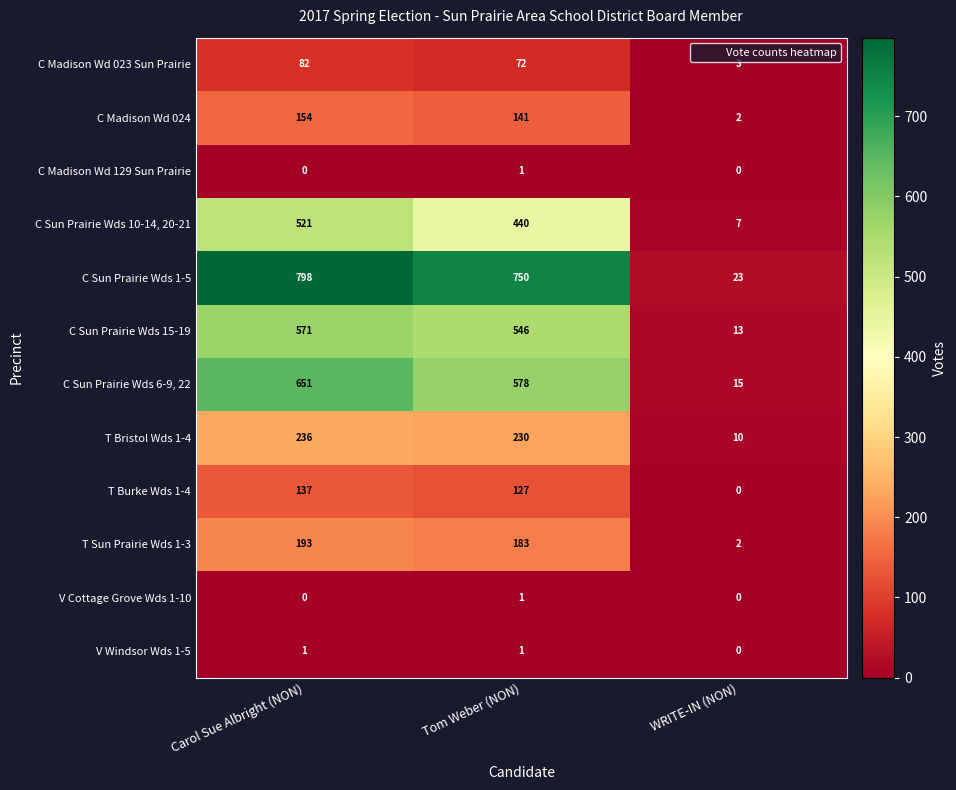

What is the total value across all series at WRITE-IN (NON)?

75